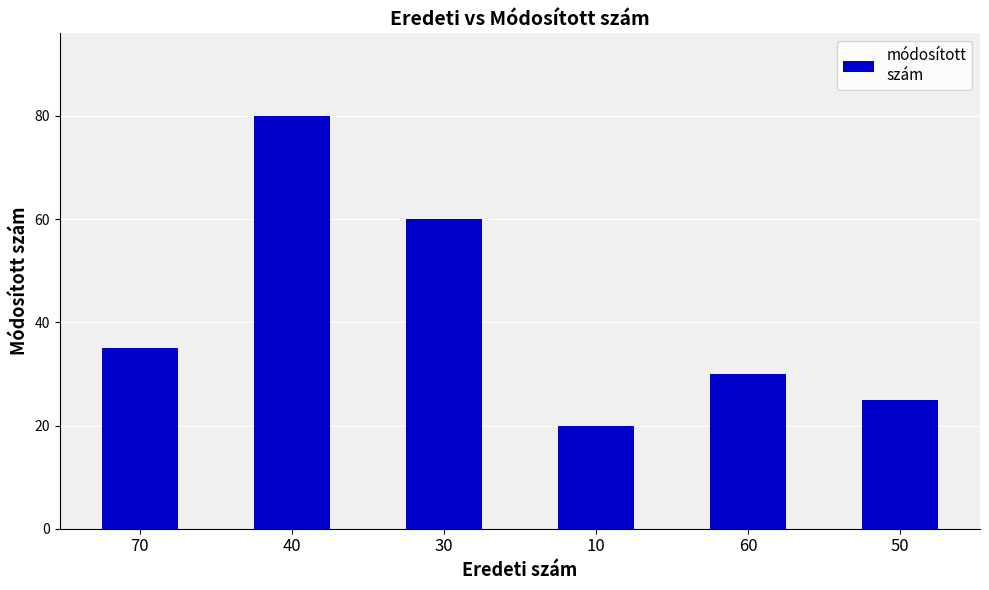

Where is the data nearest to the value 50?

30